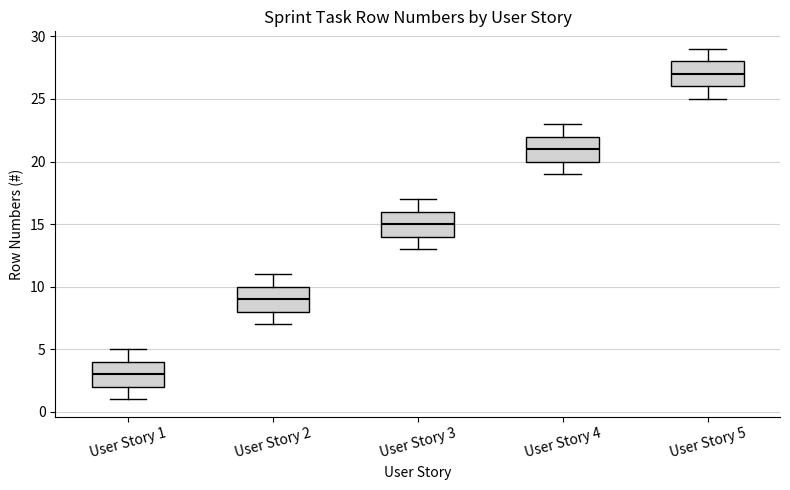

Reading left to right, transcribe this box plot: for each box, give where its median line is, the range the box spans, and where its two whiskers end, as read against the y-axis. The values are not printed on the chart, so give them approximately, as read against the axis.

User Story 1: median 3, box 2 to 4, whiskers 1 to 5
User Story 2: median 9, box 8 to 10, whiskers 7 to 11
User Story 3: median 15, box 14 to 16, whiskers 13 to 17
User Story 4: median 21, box 20 to 22, whiskers 19 to 23
User Story 5: median 27, box 26 to 28, whiskers 25 to 29